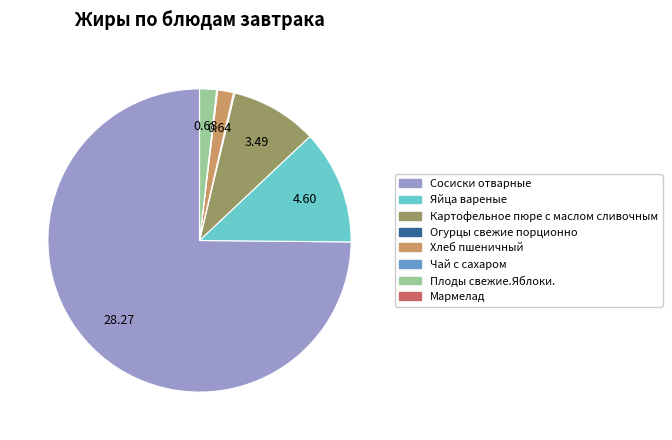

Which category has the biggest portion of the pie?

Сосиски отварные